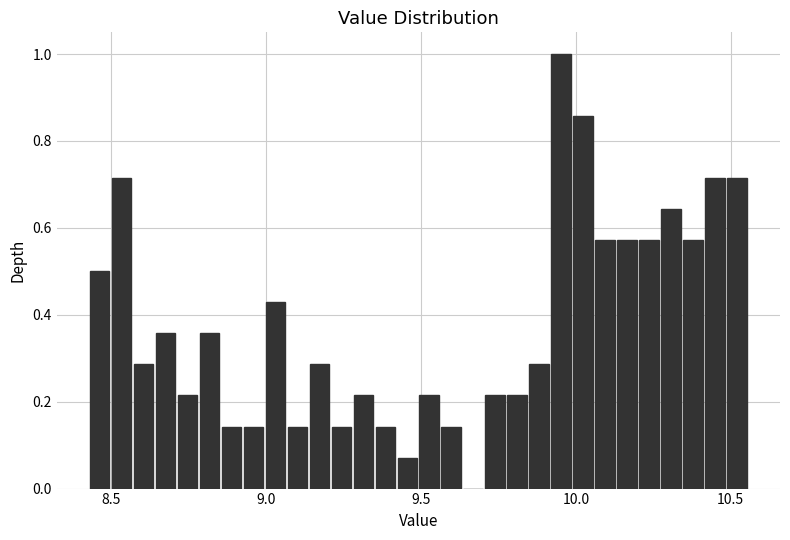

Around what value on the x-axis is the tallest bar? Give the approximate position of its centre, as read against the axis.

9.95